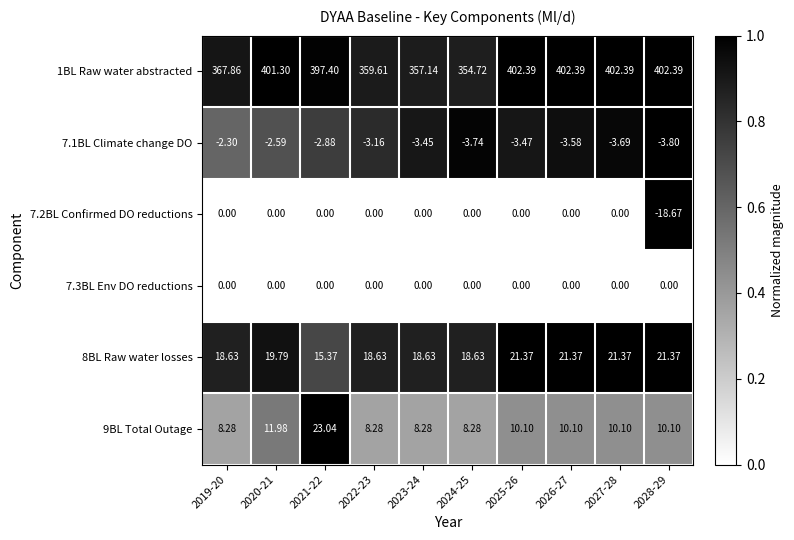

At how many categories does at least one series exceed 0?

10